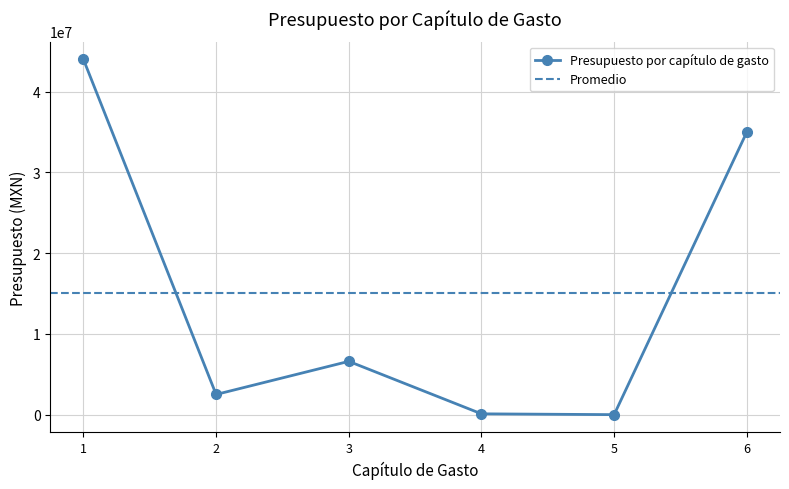

At which category does Presupuesto por capítulo de gasto reach its first local valley?

2